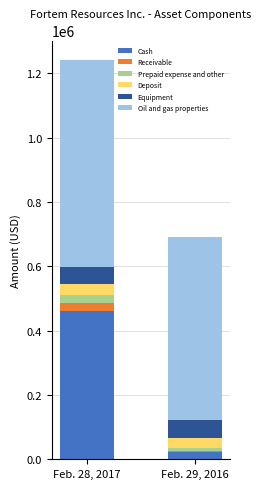

What are all the series names shown in the legend?

Cash, Receivable, Prepaid expense and other, Deposit, Equipment, Oil and gas properties